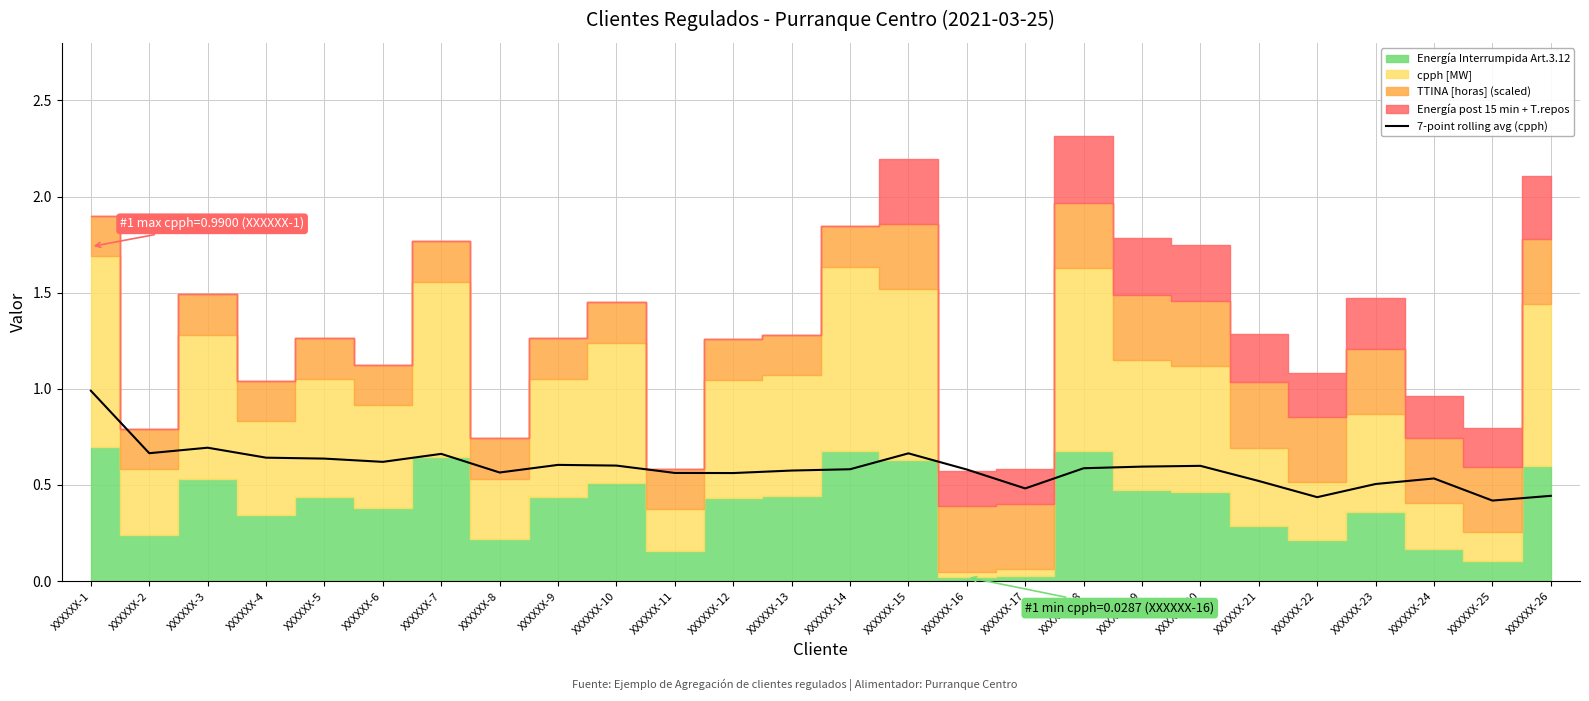

Where is the first local minimum?

XXXXXX-2